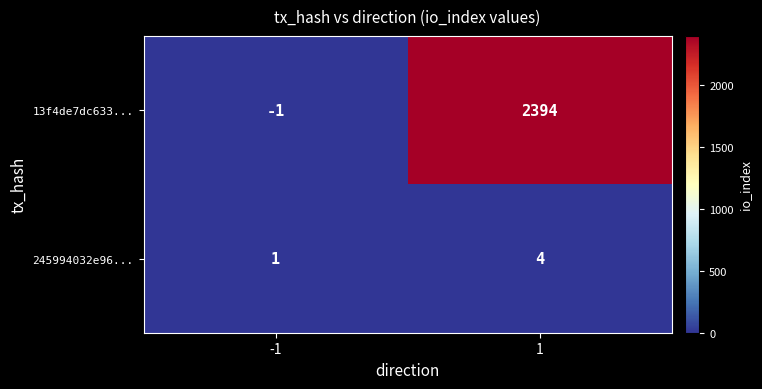

What is the approximate value of 245994032e96... at 1?

4